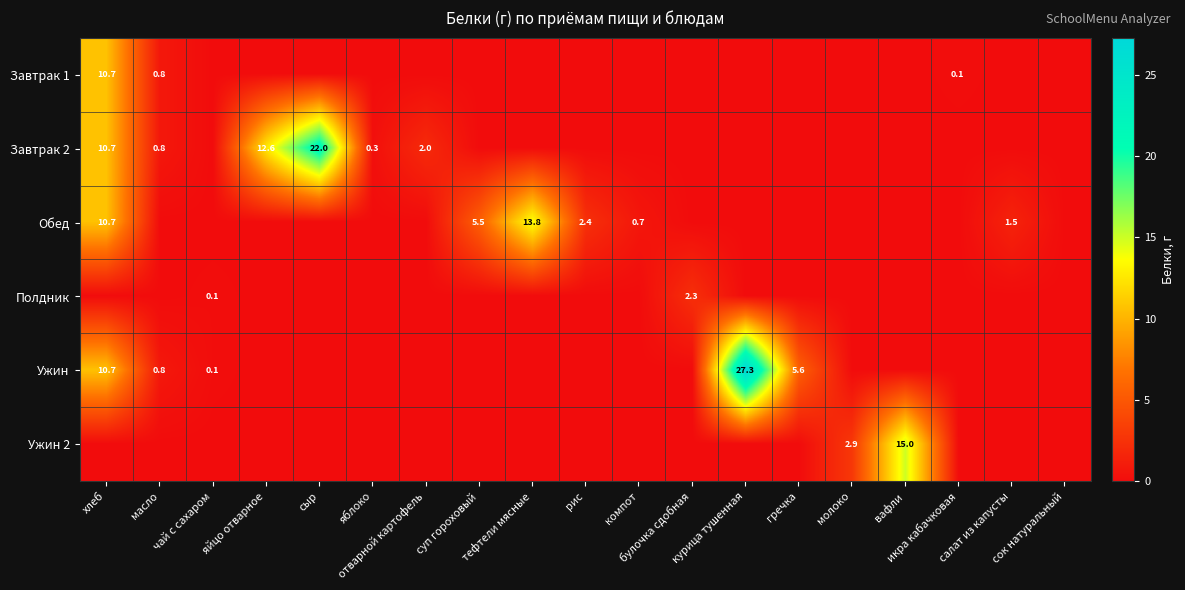

Where is Обед nearest to the value 6?

суп гороховый